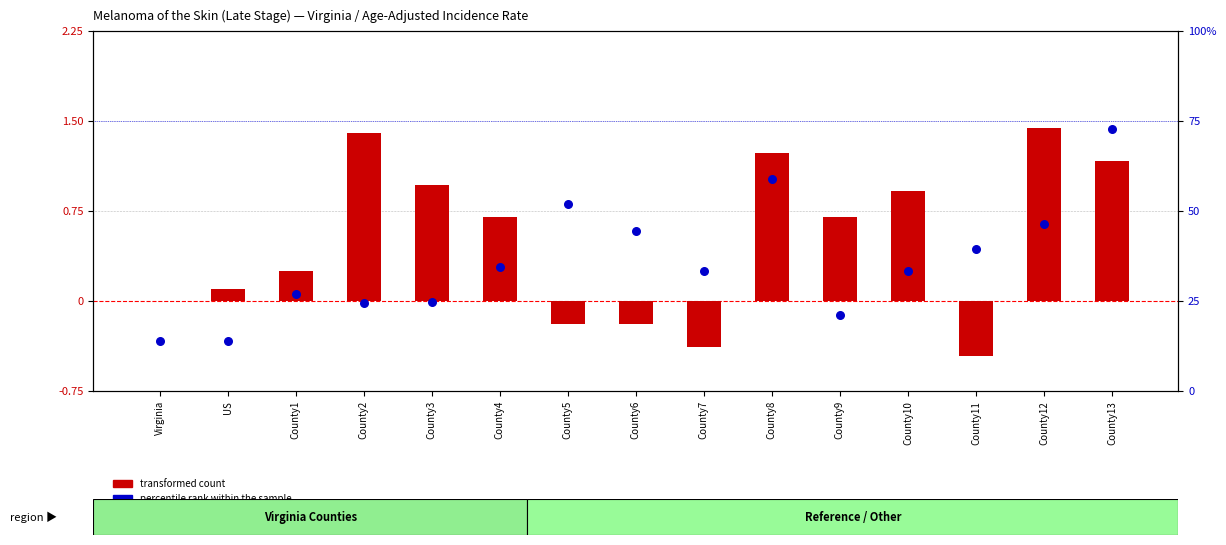

Which series has the largest total across all categories?

percentile rank within the sample